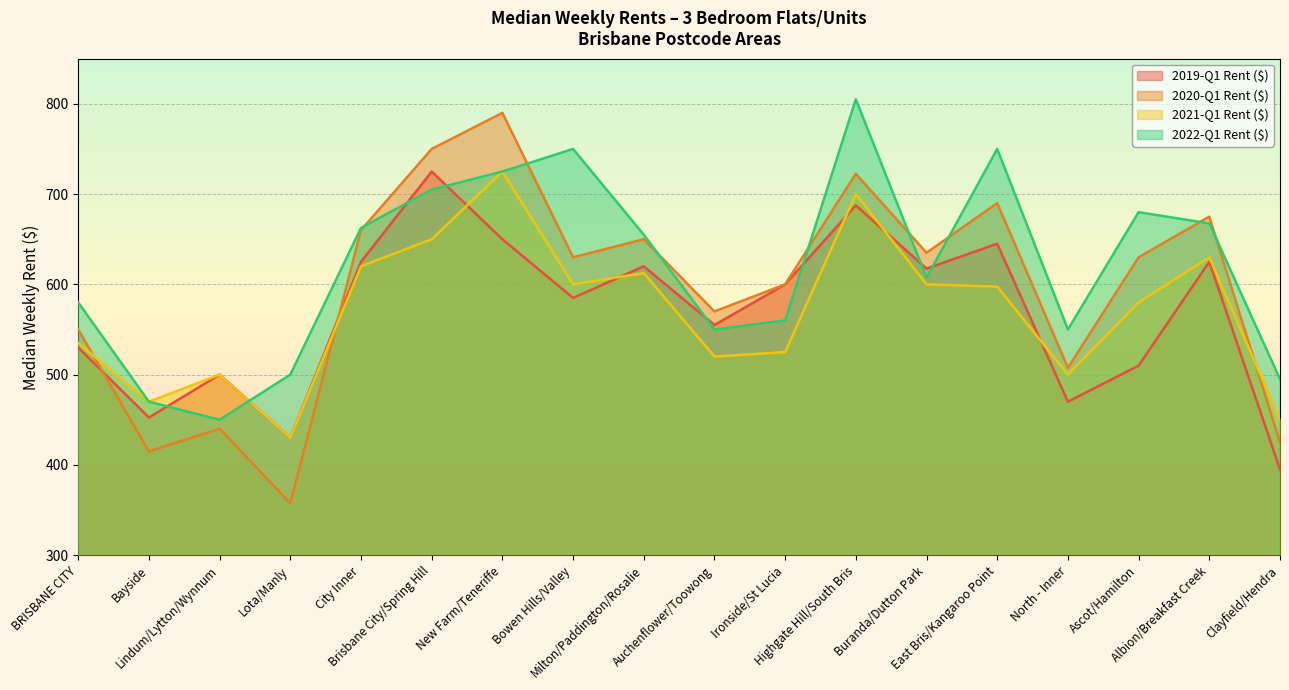

How many lines are shown in the chart?

4